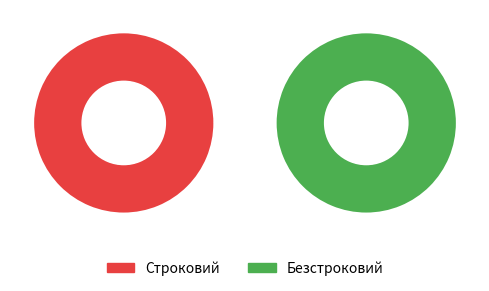

How many slices are in this pie chart?

2